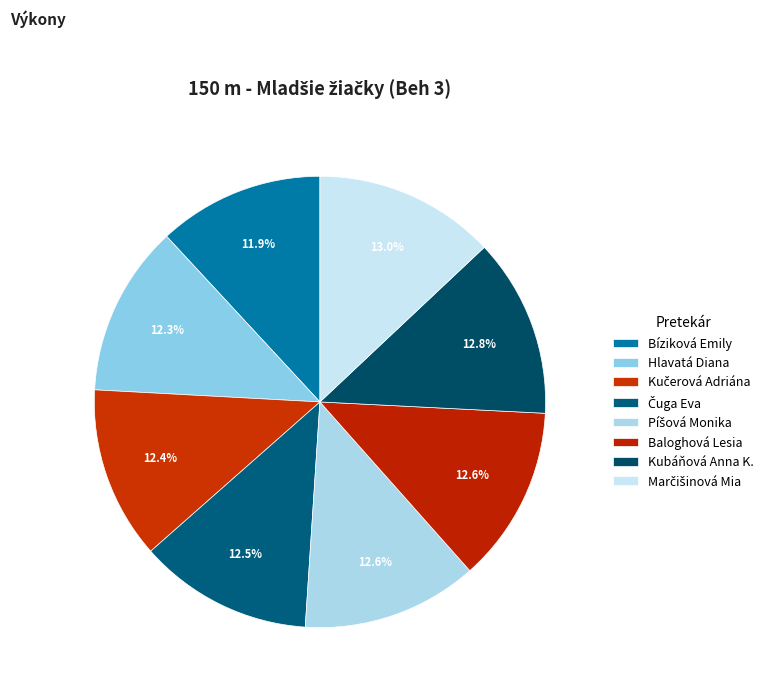

To the nearest percent, what is the average slice percentage?

12%